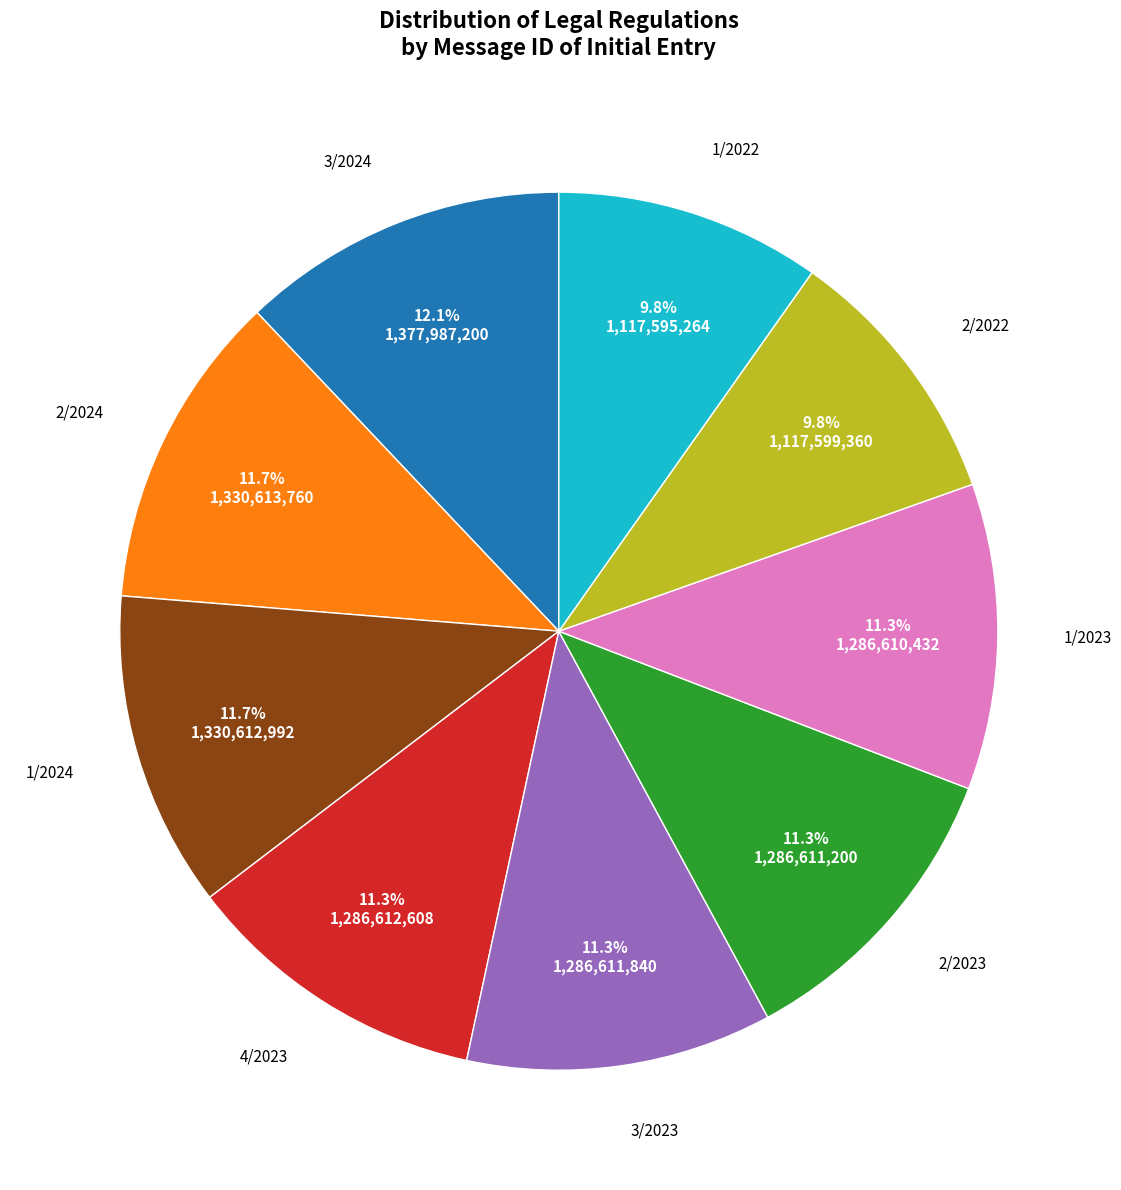

Is there any slice that represents more than half of the pie?

No